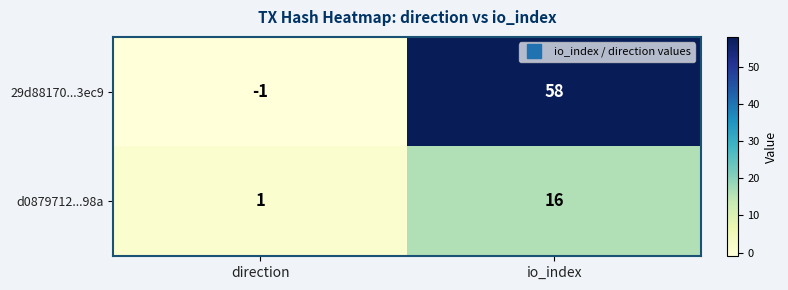

How many data points does each series have?

2